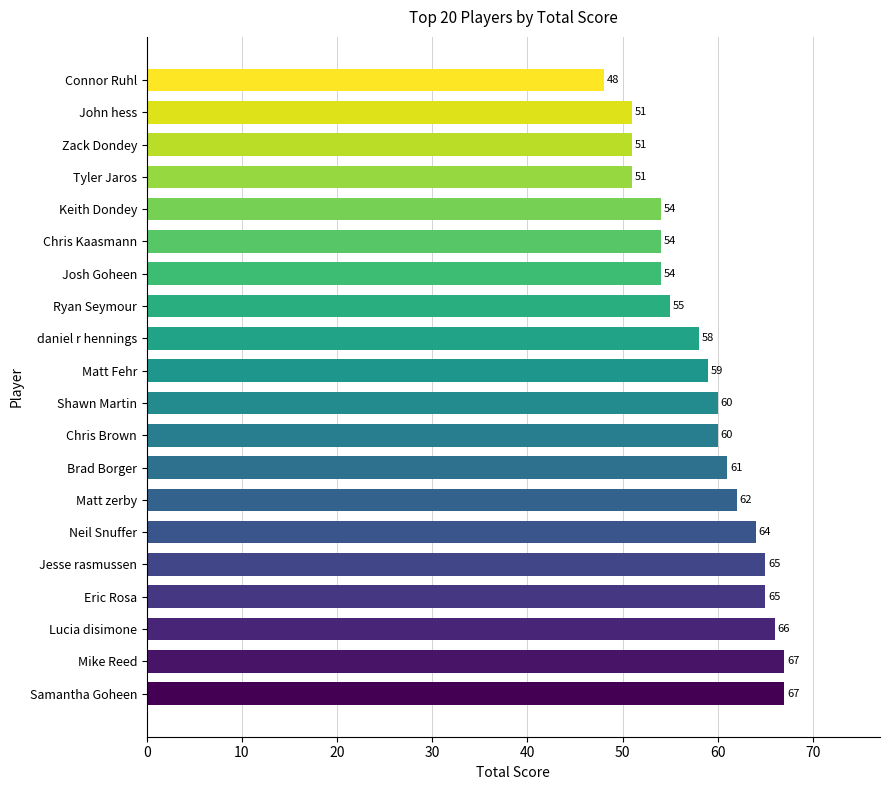

Is it true that the value at John hess is 68?

False